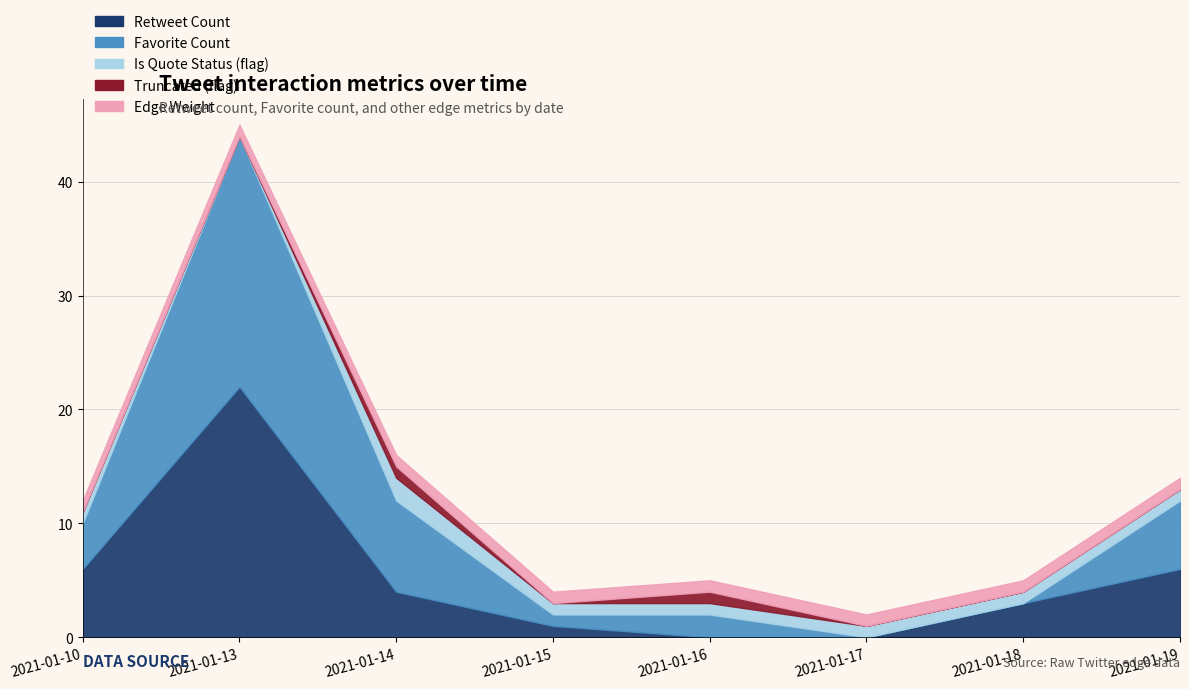

What is the value of the Favorite Count point at the 1st from the left?

4